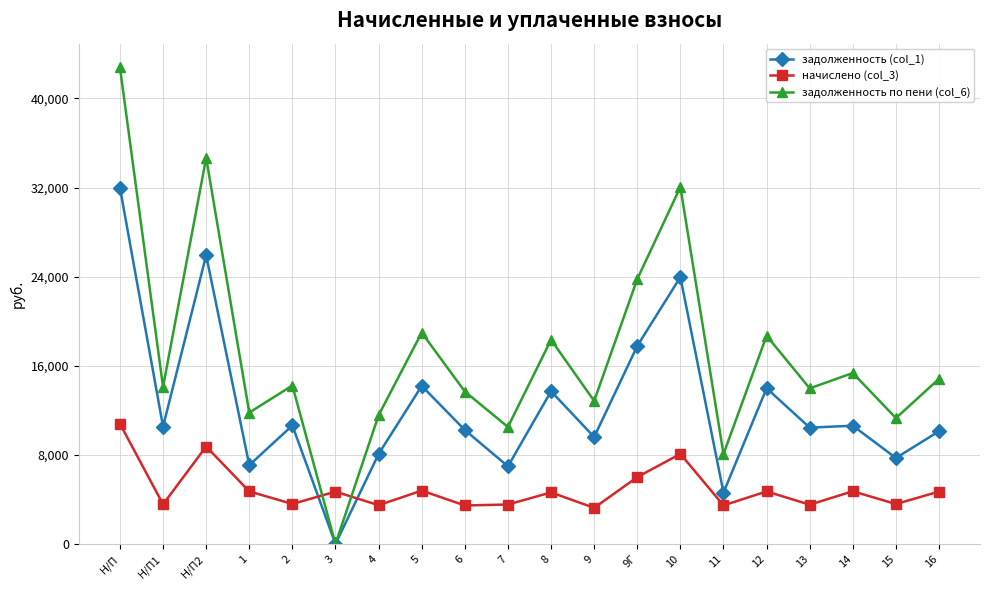

True or false: задолженность по пени (col_6) and начислено (col_3) intersect in this chart.

True